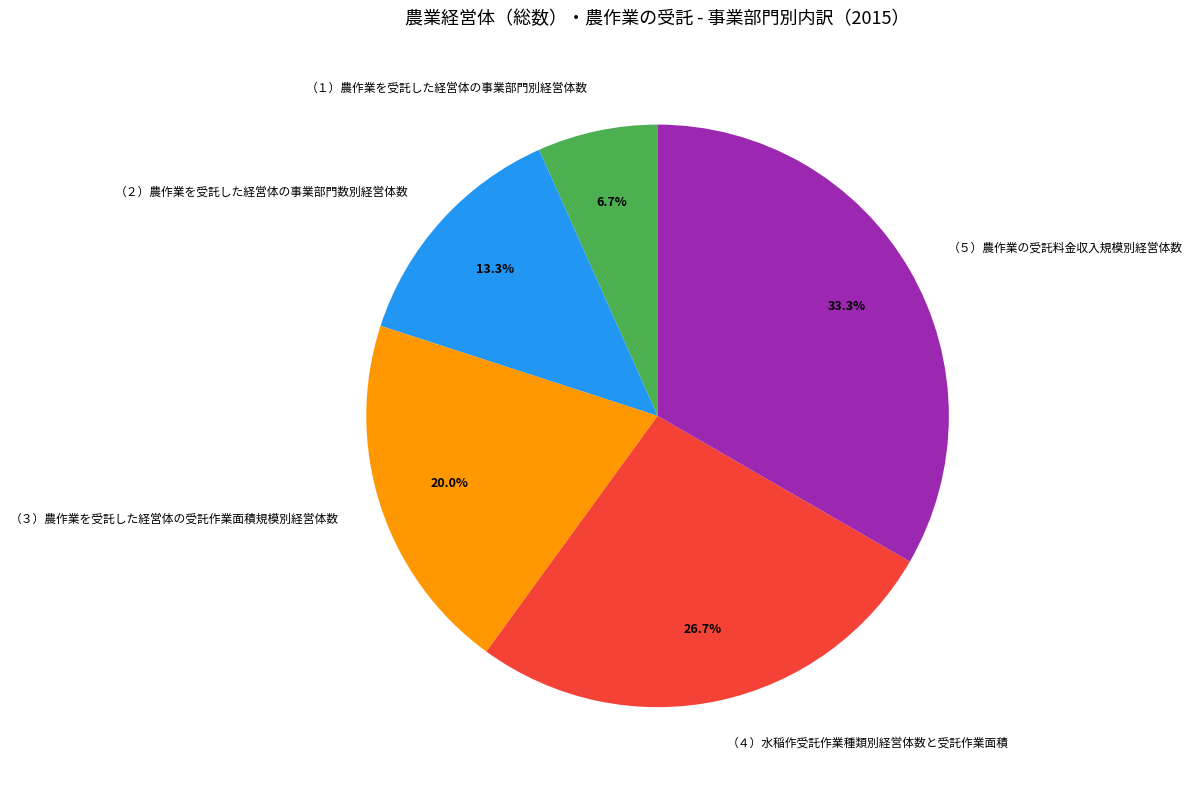

True or false: （４）水稲作受託作業種類別経営体数と受託作業面積 accounts for 27% of the total.

True